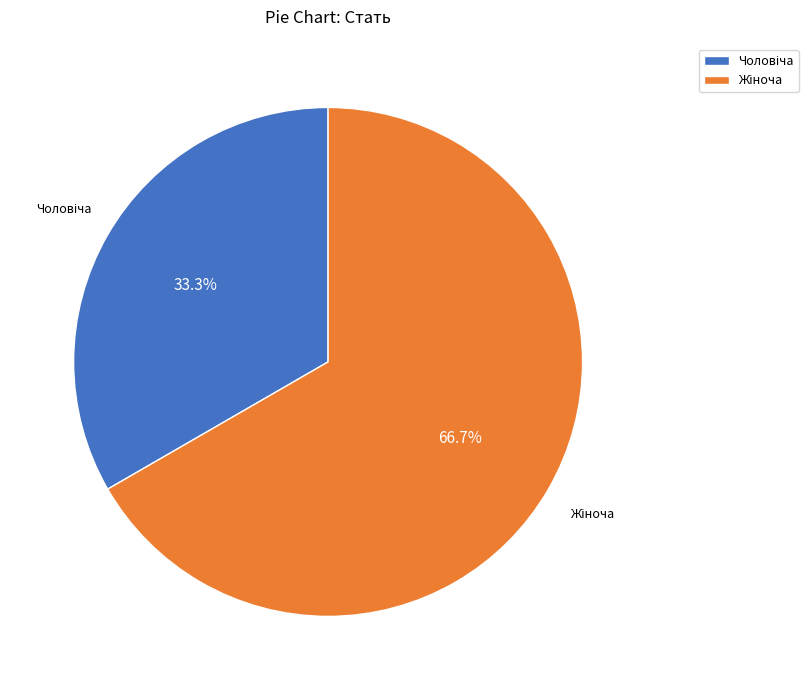

Does any single category account for the majority?

Yes